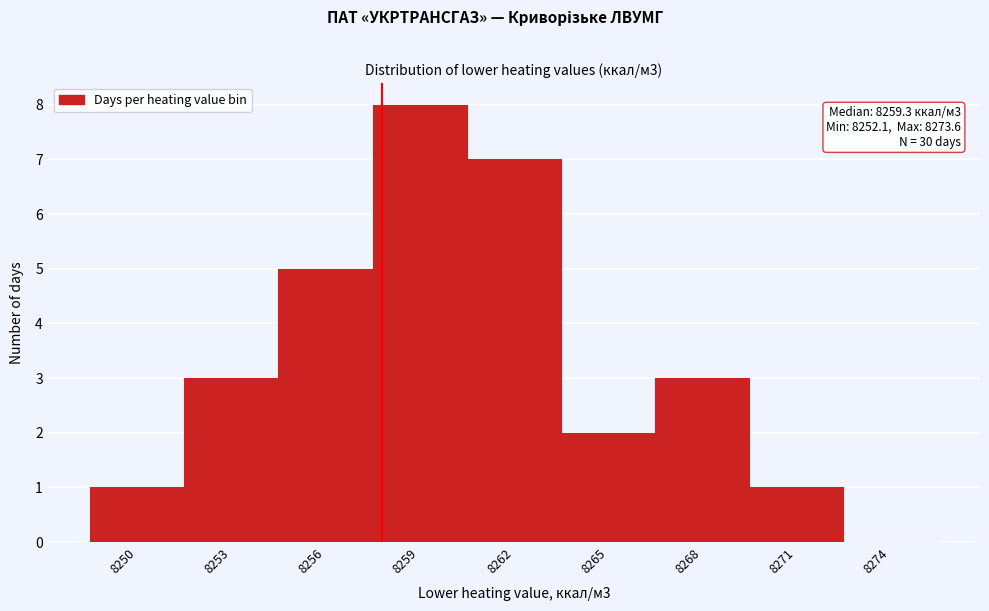

Reading left to right, list all the values displayed in this chart.

8250=1	8253=3	8256=5	8259=8	8262=7	8265=2	8268=3	8271=1	8274=0